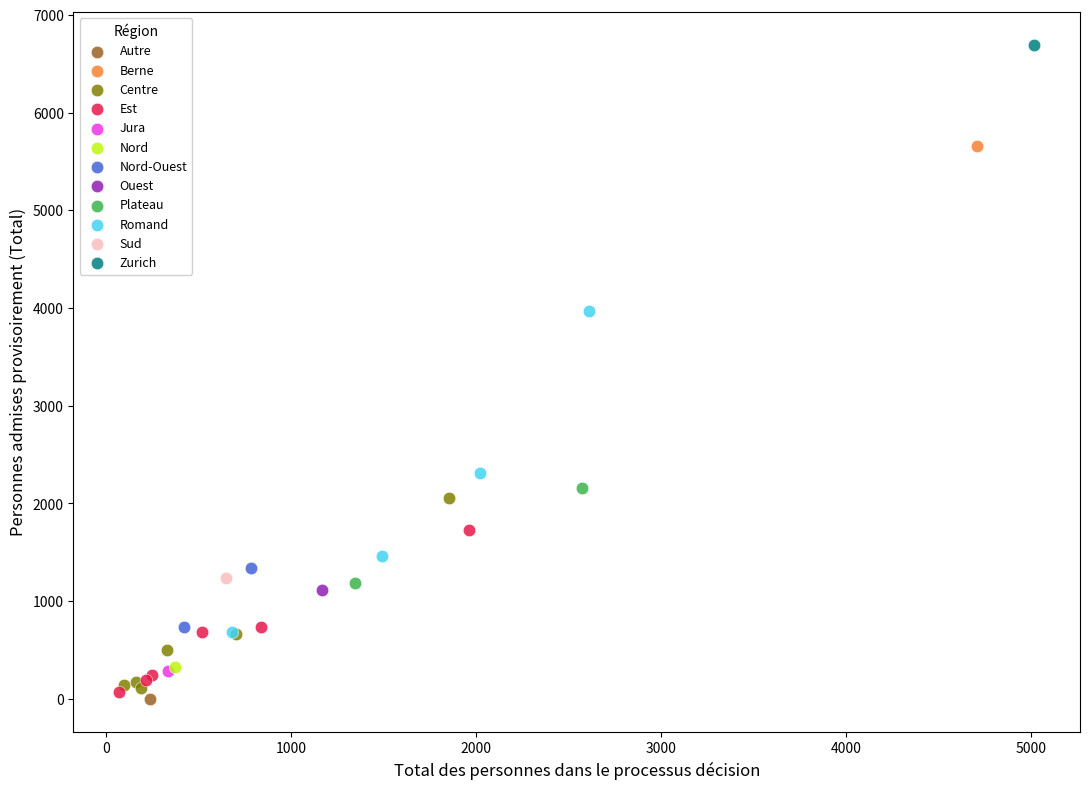

What are all the series names shown in the legend?

Autre, Berne, Centre, Est, Jura, Nord, Nord-Ouest, Ouest, Plateau, Romand, Sud, Zurich